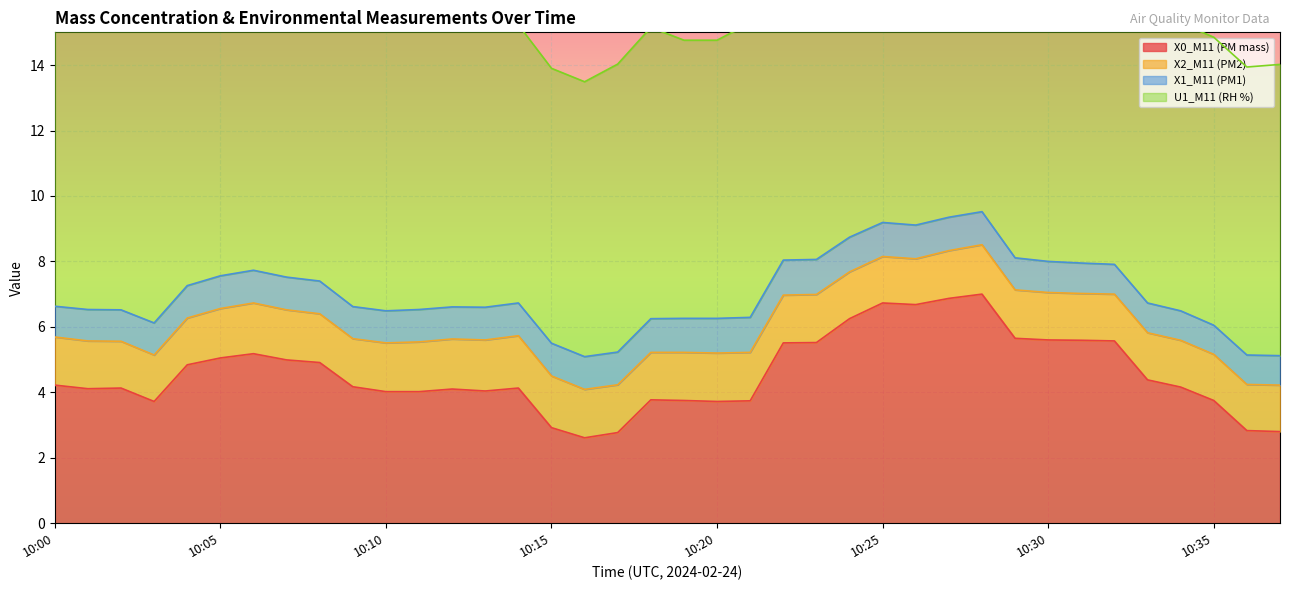

Reading right to left, transcribe all the data shown in this chart.

X0_M11 (PM mass): 2.8	2.8	3.8	4.2	4.4	5.6	5.6	5.6	5.7	7.0	6.9	6.7	6.7	6.2	5.5	5.5	3.7	3.7	3.8	3.8	2.8	2.6	2.9	4.1	4.0	4.1	4.0	4.0	4.2	4.9	5.0	5.2	5.0	4.8	3.7	4.1	4.1	4.2
X2_M11 (PM2): 1.4	1.4	1.4	1.4	1.4	1.4	1.4	1.4	1.5	1.5	1.5	1.4	1.4	1.4	1.5	1.5	1.5	1.5	1.5	1.4	1.5	1.5	1.6	1.6	1.6	1.5	1.5	1.5	1.5	1.5	1.5	1.6	1.5	1.4	1.4	1.4	1.5	1.5
X1_M11 (PM1): 0.9	0.9	0.9	0.9	0.9	0.9	0.9	0.9	1.0	1.0	1.0	1.0	1.0	1.1	1.1	1.1	1.1	1.1	1.0	1.0	1.0	1.0	1.0	1.0	1.0	1.0	1.0	1.0	1.0	1.0	1.0	1.0	1.0	1.0	1.0	1.0	1.0	0.9
U1_M11 (RH %): 8.9	8.8	8.8	8.8	9.0	8.9	8.8	8.8	8.8	9.0	9.1	8.9	9.3	9.3	8.9	8.9	9.0	8.5	8.5	8.9	8.8	8.4	8.4	8.5	8.7	9.1	8.9	9.3	9.8	9.8	9.7	9.6	9.6	9.5	9.6	9.5	9.4	9.4